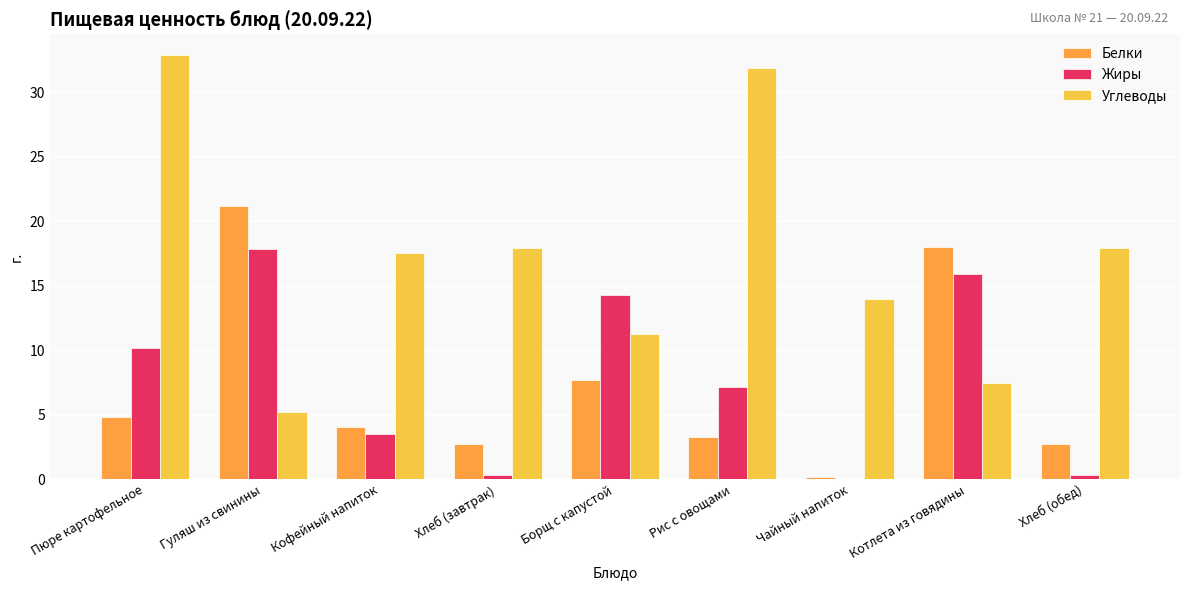

Where does the Углеводы series first go above 17?

Пюре картофельное